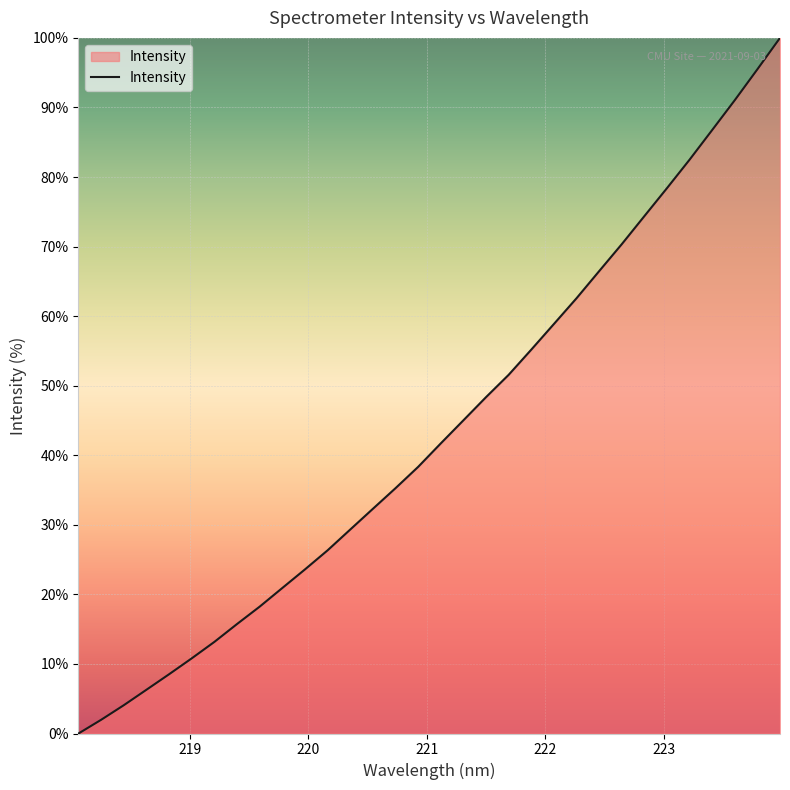

True or false: there are more than 0 points higher than both neighbors.

False